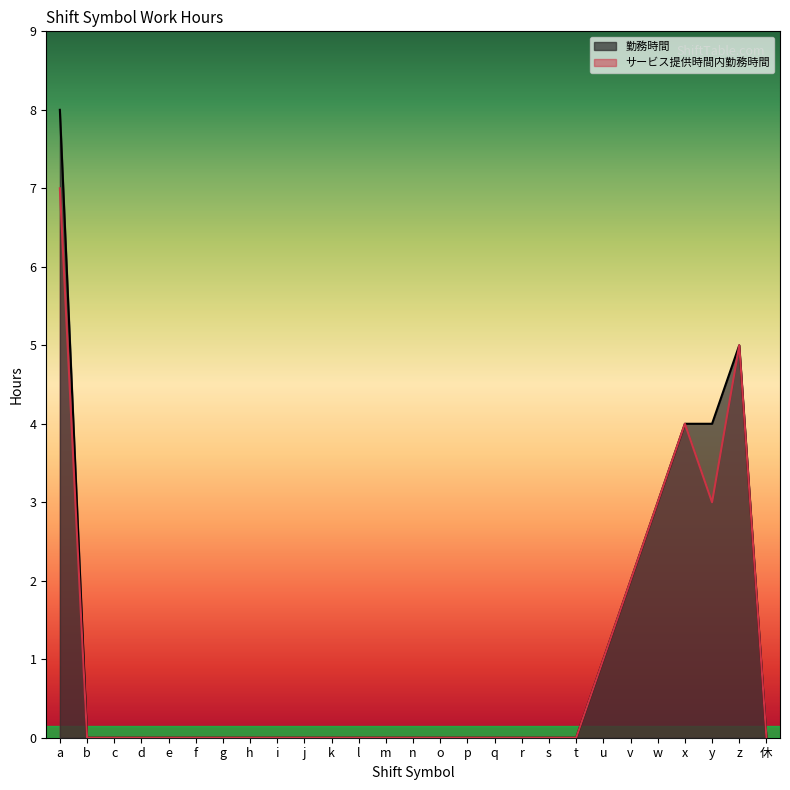

What is the difference between the highest and lowest values at g?

0